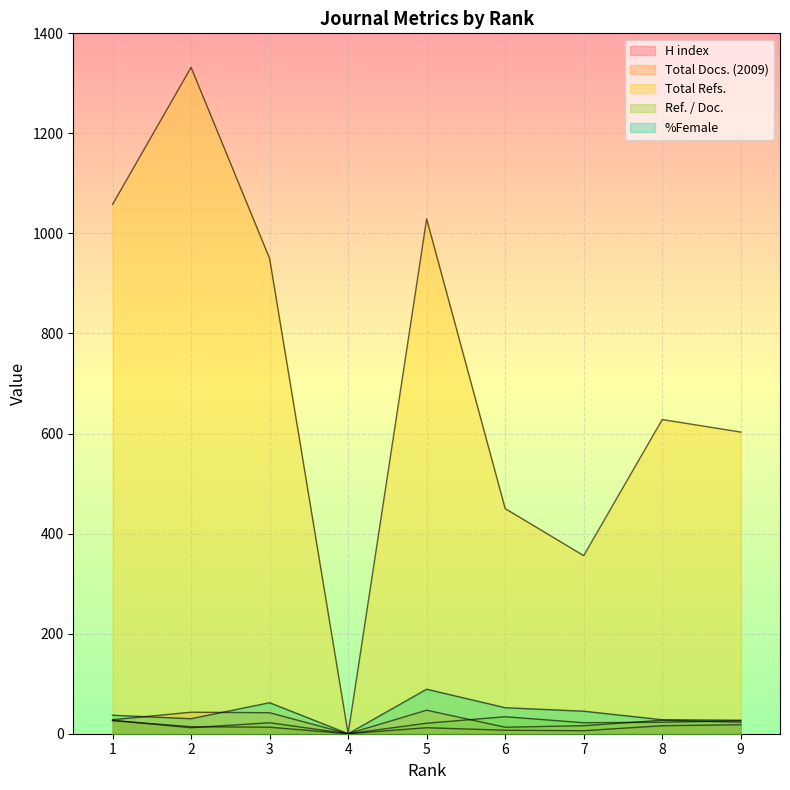

How many values in Total Refs. are above zero?

8